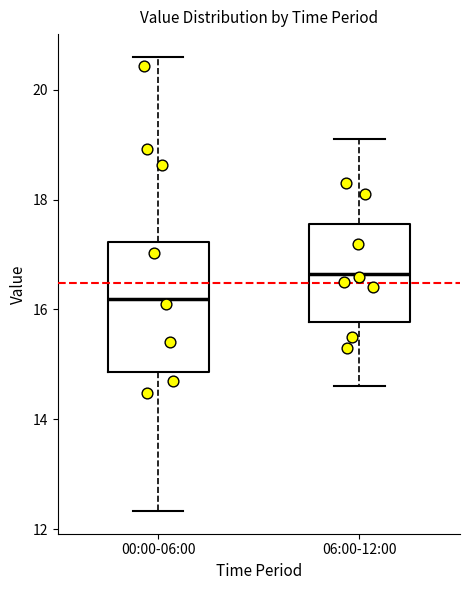

Reading left to right, transcribe this box plot: for each box, give where its median line is, the range the box spans, and where its two whiskers end, as read against the y-axis. The values are not printed on the chart, so give them approximately, as read against the axis.

00:00-06:00: median 16.2, box 14.8 to 17.2, whiskers 12.4 to 20.6
06:00-12:00: median 16.6, box 15.8 to 17.6, whiskers 14.6 to 19.2